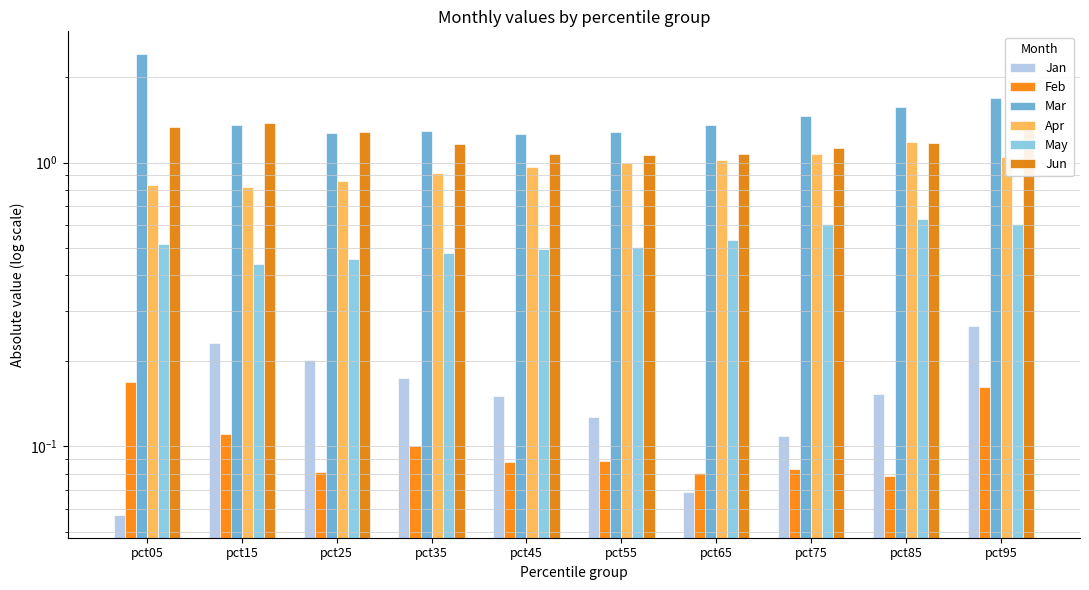

What is the difference between the maximum and minimum values in the Jun series?

0.3